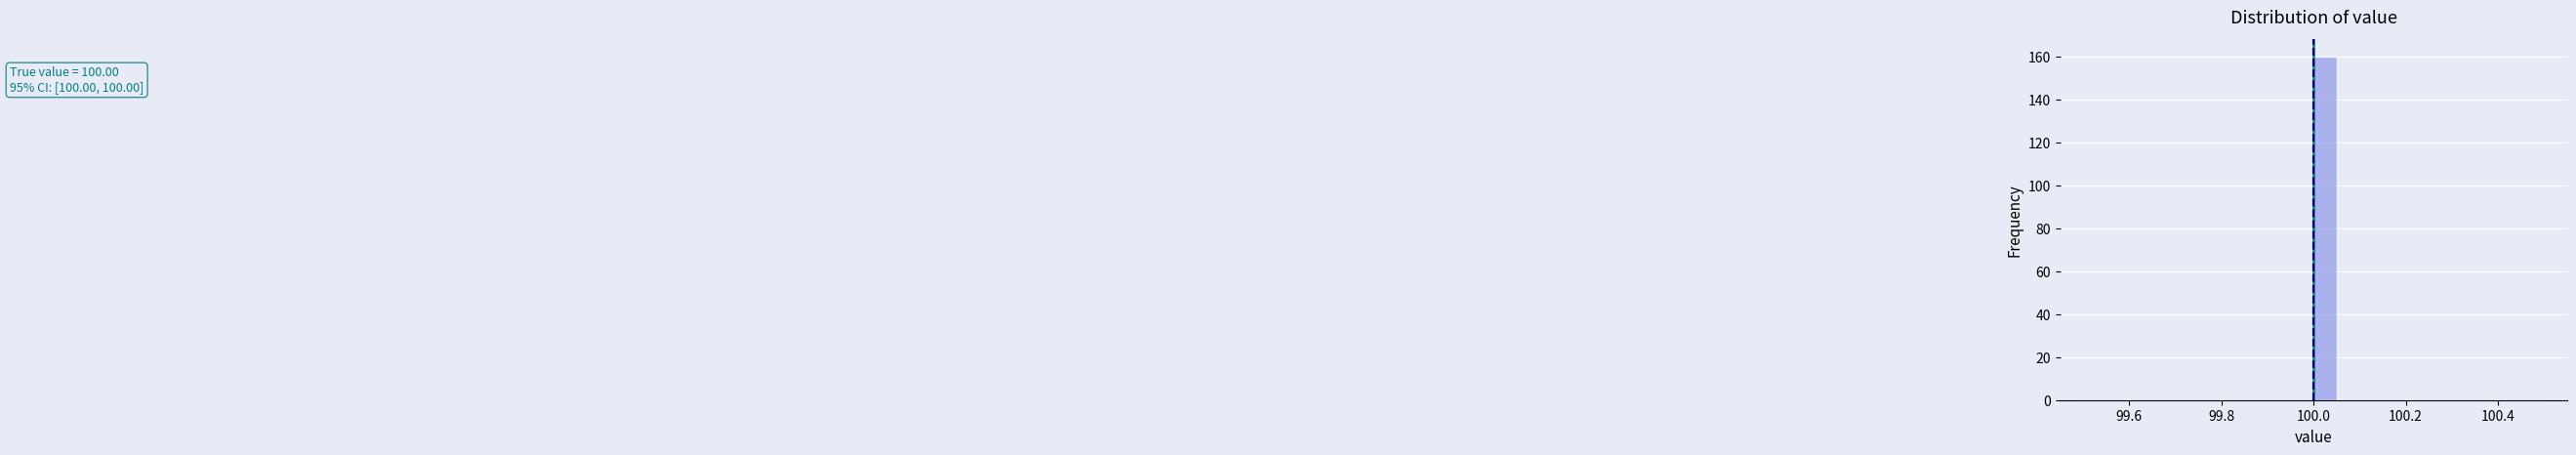

Read against the x-axis, roughly where is the centre of the tallest bar?

100.02